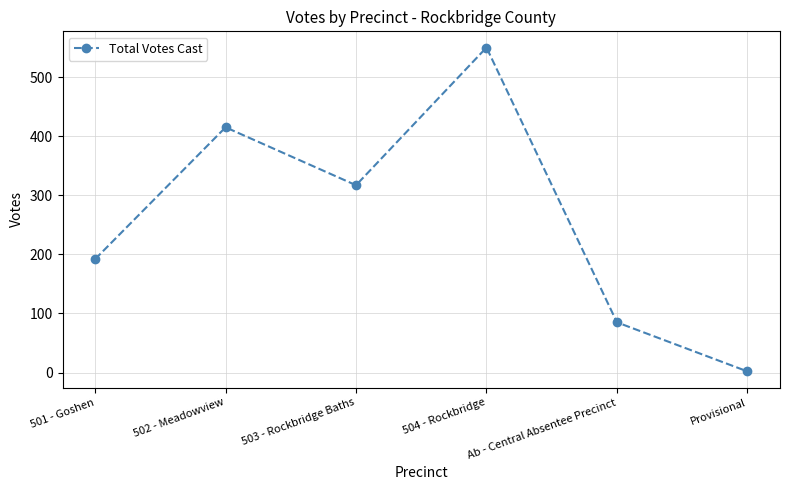

How many series are shown in this chart?

1